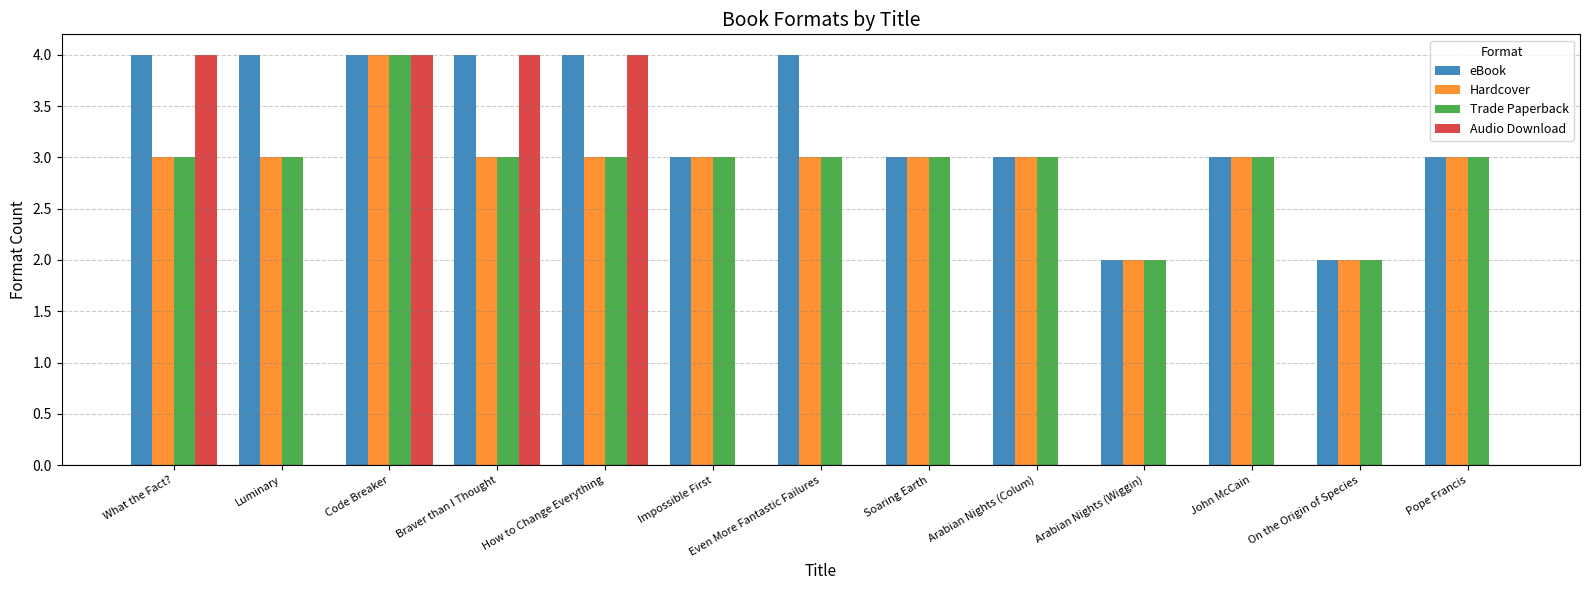

What is the average value of the Hardcover series?

3